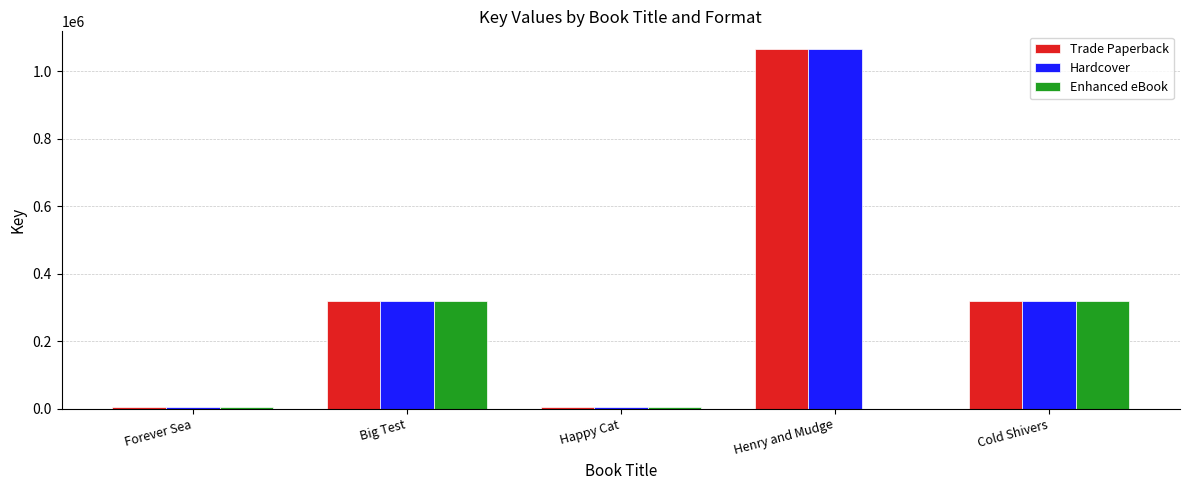

How many groups of bars are there?

5